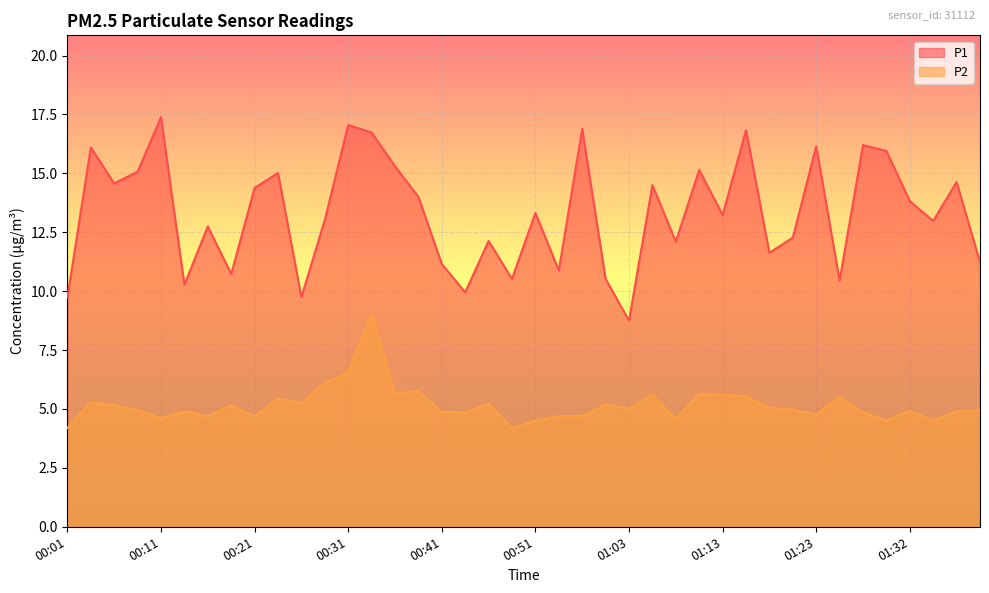

Where is the first local maximum for P2?

00:04